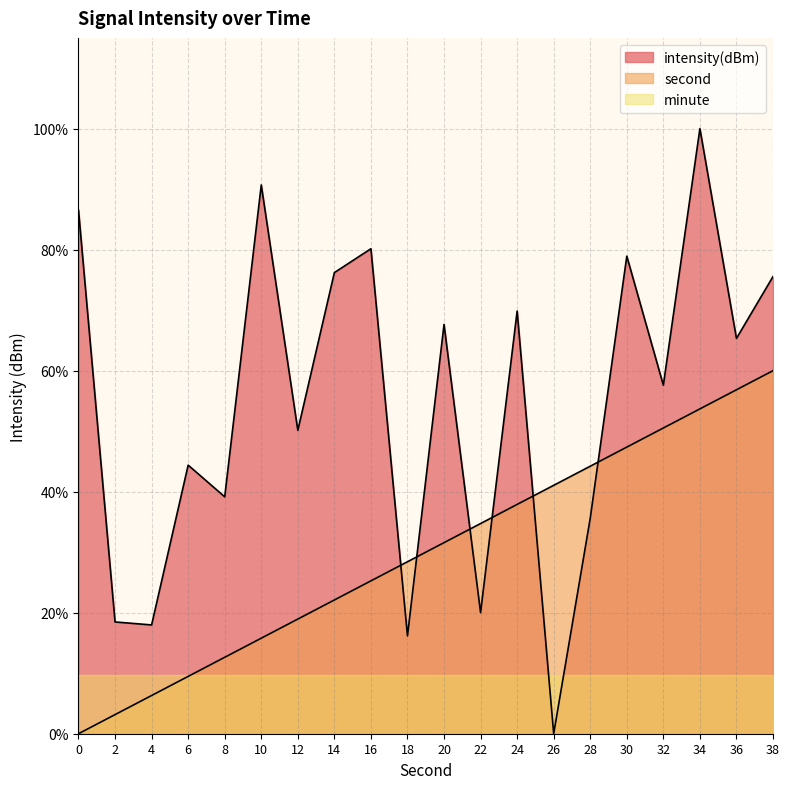

Rank the series by their maximum value, from highest to lowest.

intensity(dBm), second, minute